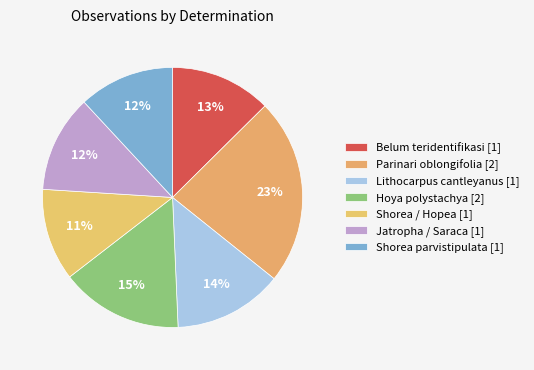

How many slices are in this pie chart?

7